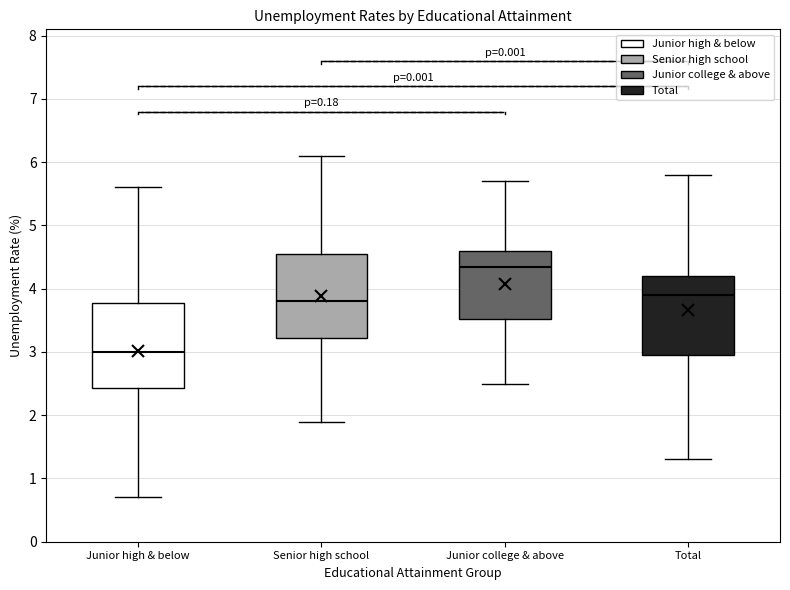

Where is the lower edge of the box for Junior high & below on the y-axis? The values are not printed on the chart, so give them approximately, as read against the axis.

2.4